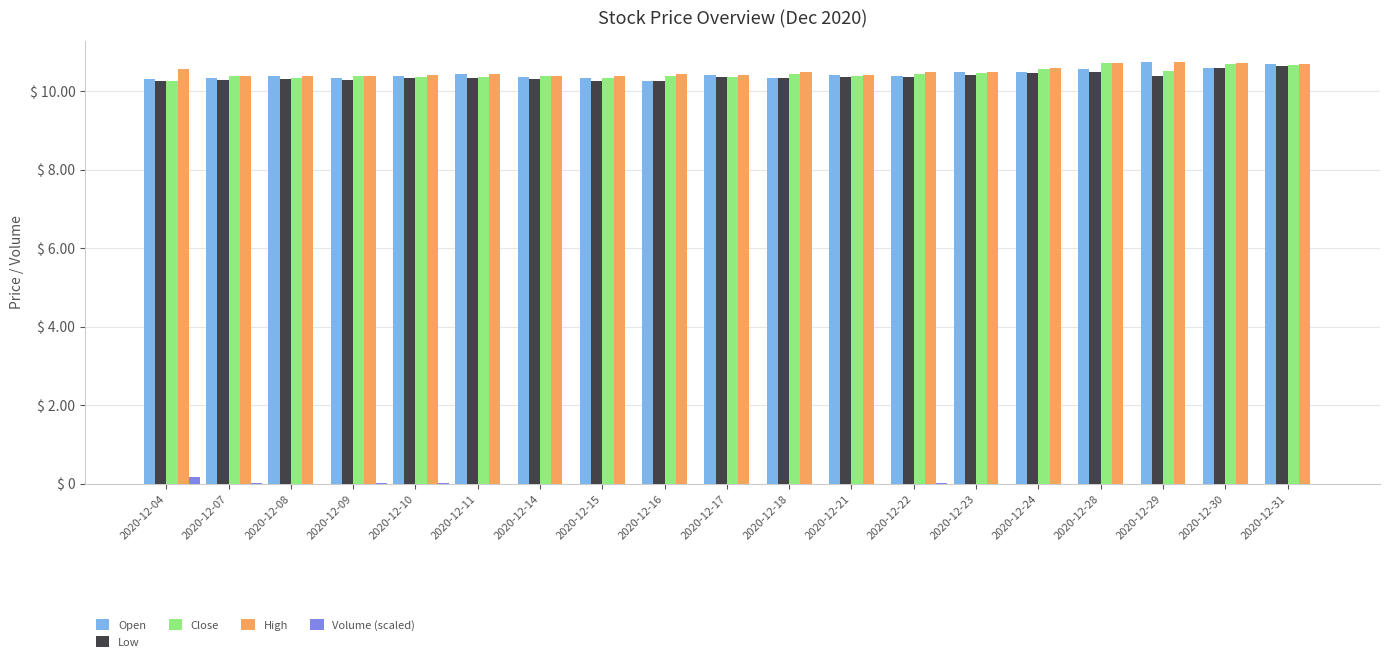

Is the value of Close at 2020-12-31 greater than the value of High at 2020-12-15?

Yes